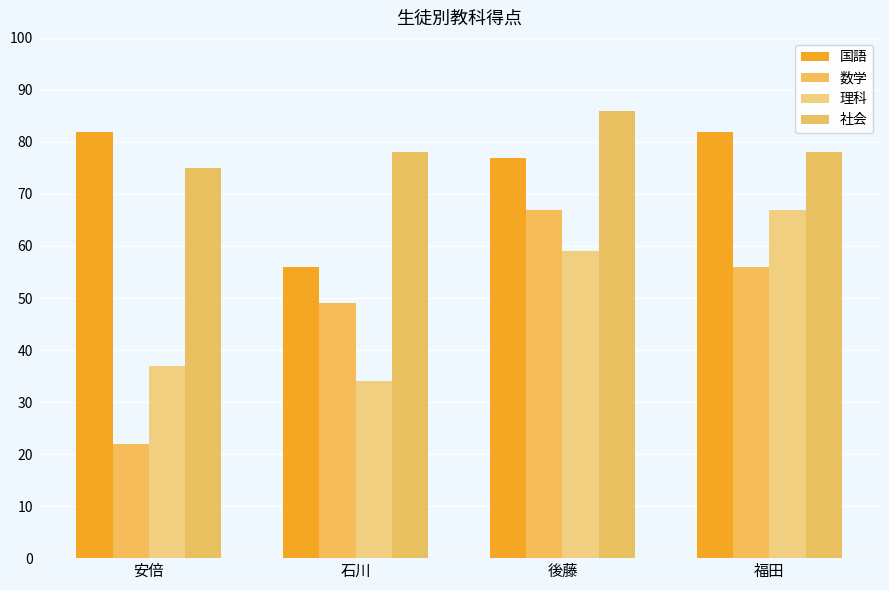

Is it true that 数学 equals 27 at 石川?

False